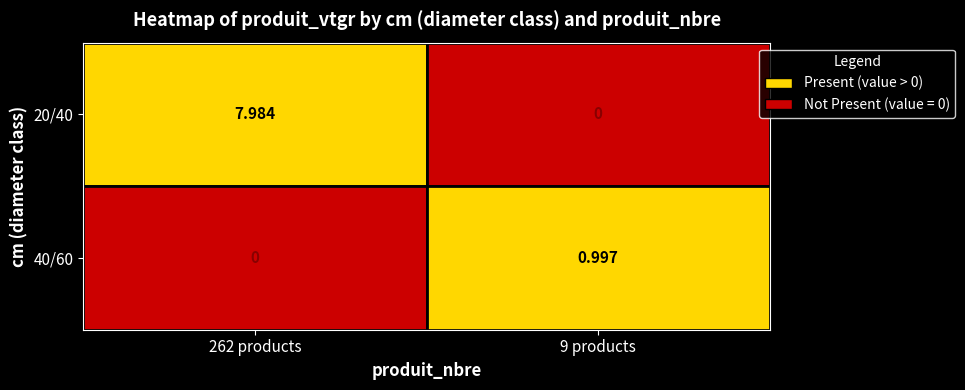

How many values in the 20/40 series exceed 7?

1